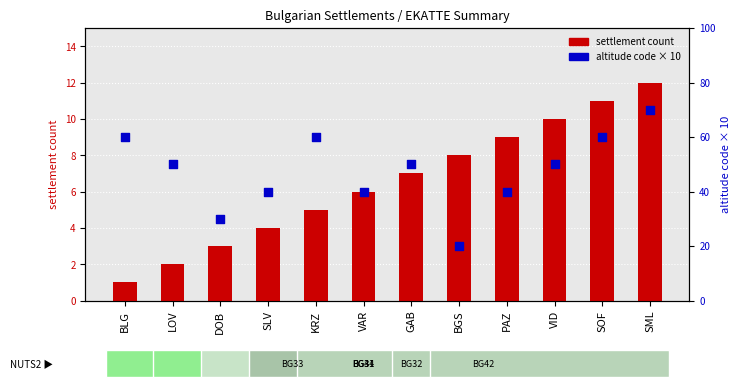

Which series has the largest total across all categories?

altitude code (scaled)